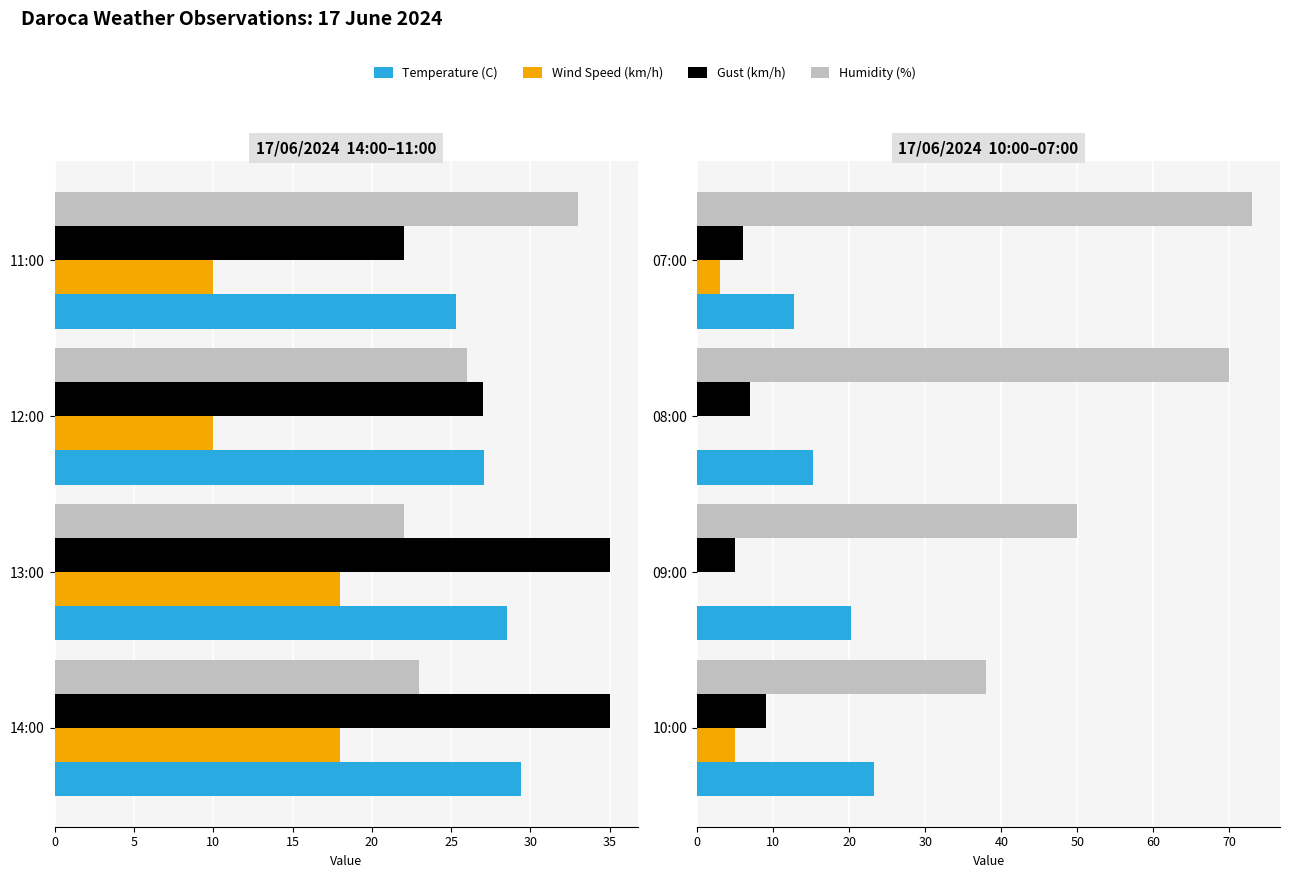

What is the difference between the maximum and second lowest values in the Gust (km/h) series?

3.0